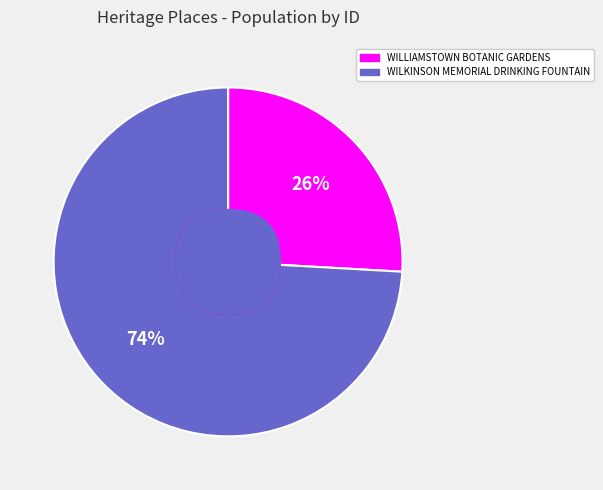

To the nearest percent, what portion does WILLIAMSTOWN BOTANIC GARDENS represent?

26%